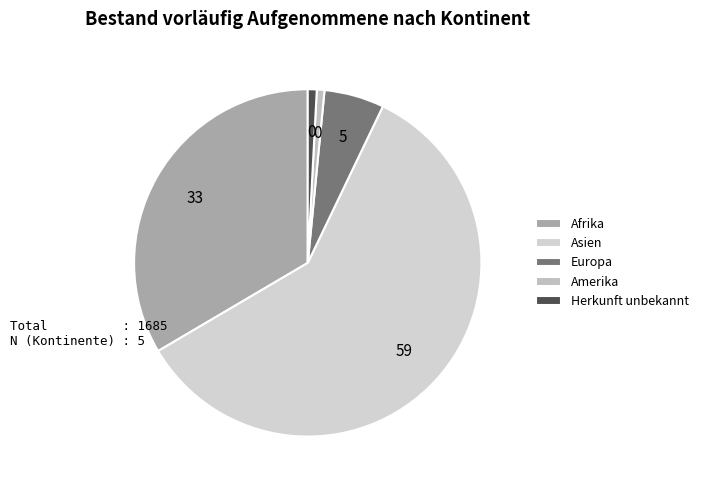

Does any single category account for the majority?

Yes